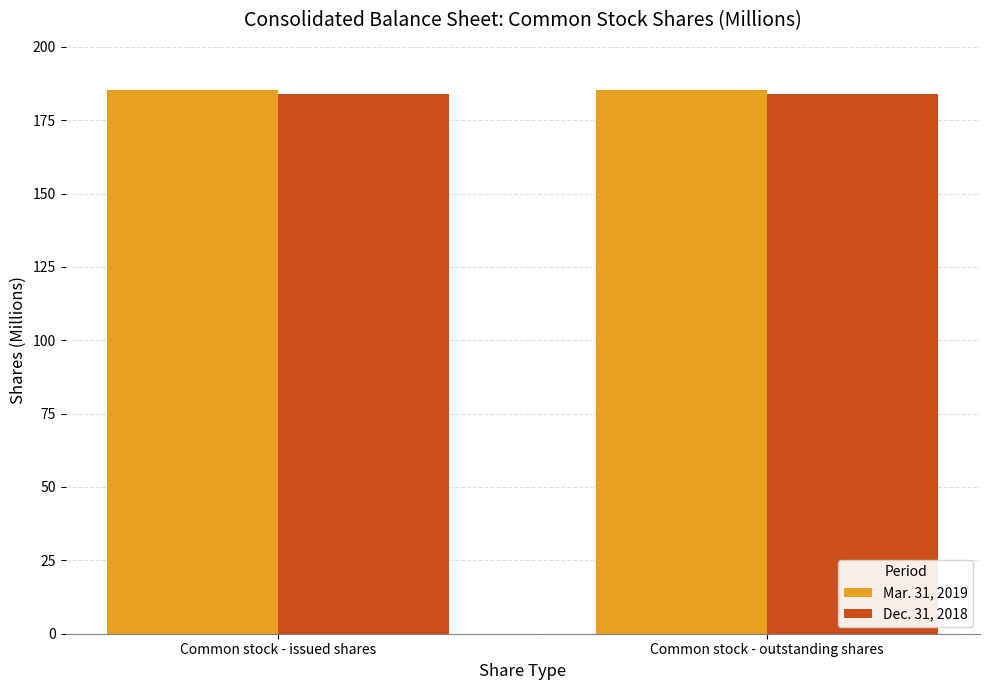

What is the minimum value shown in the chart?

184.0